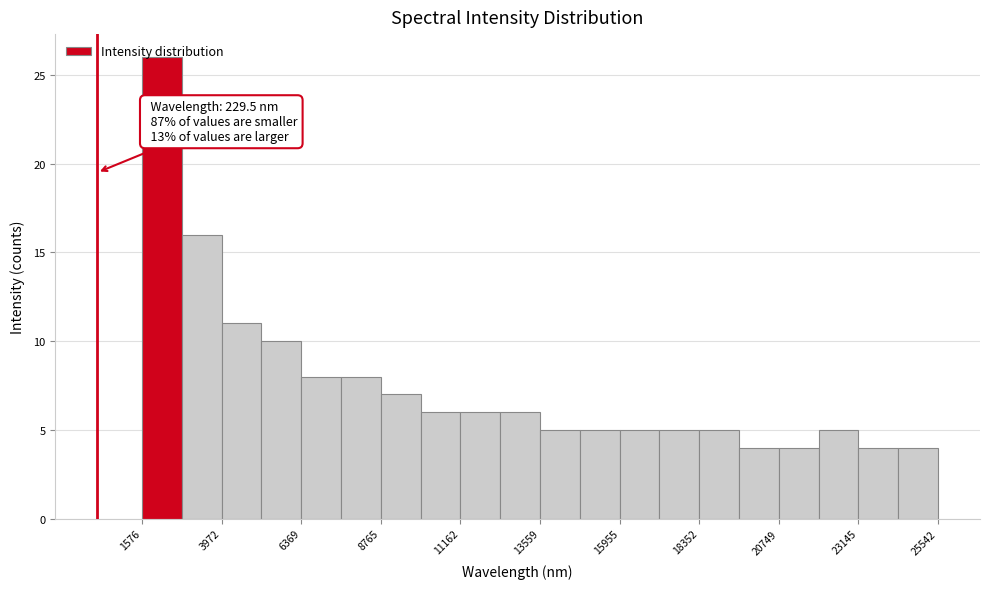

Read against the x-axis, roughly where is the centre of the tallest bar?

2000